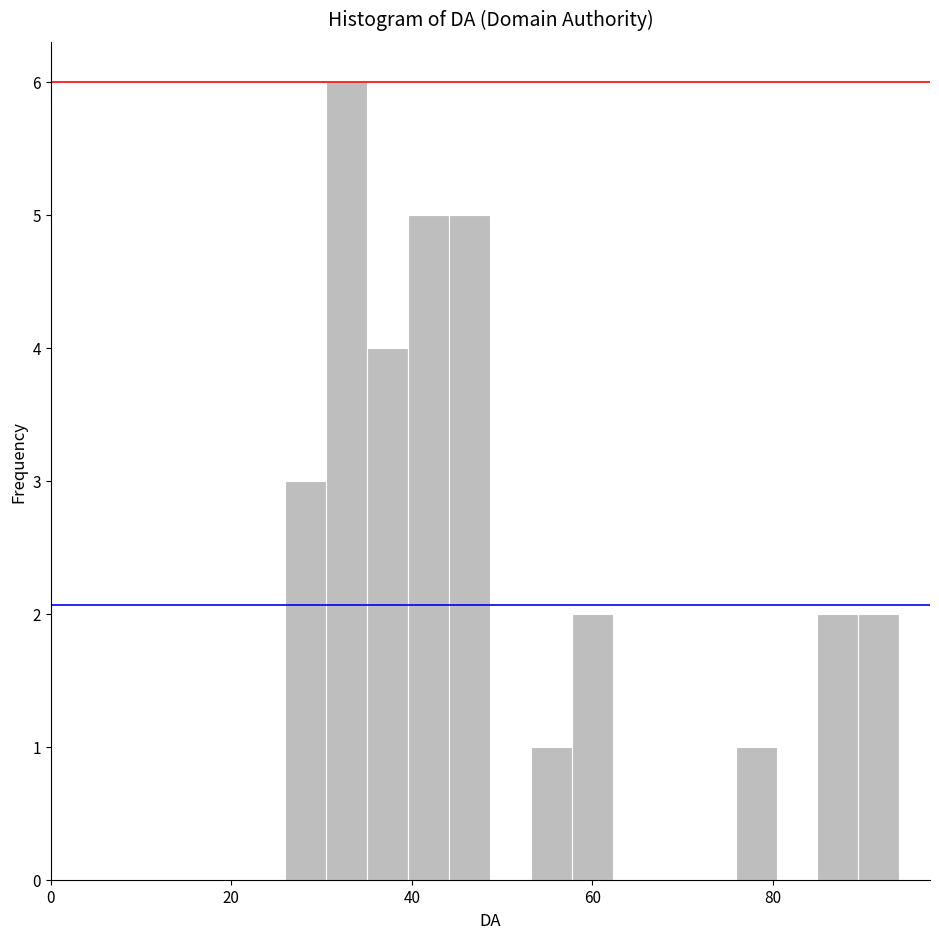

Around what value on the x-axis is the tallest bar? Give the approximate position of its centre, as read against the axis.

32